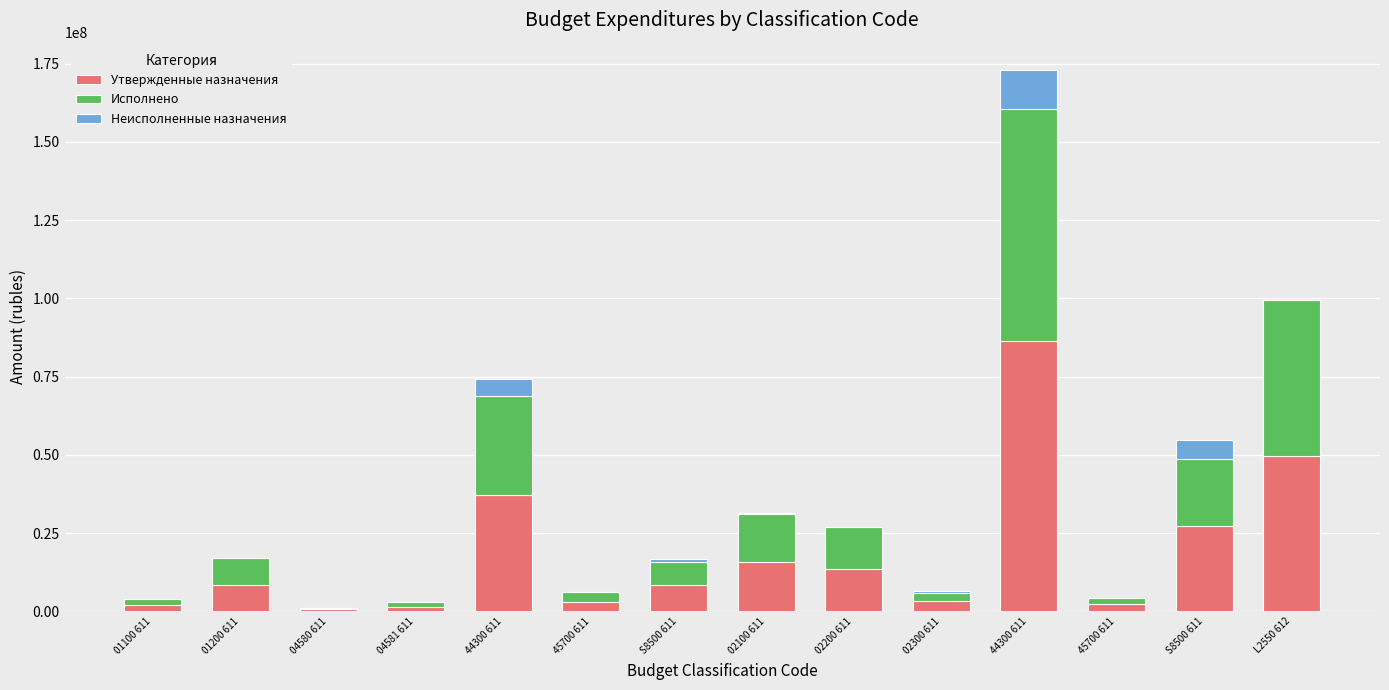

Are the bars grouped side by side (vs. stacked)?

No